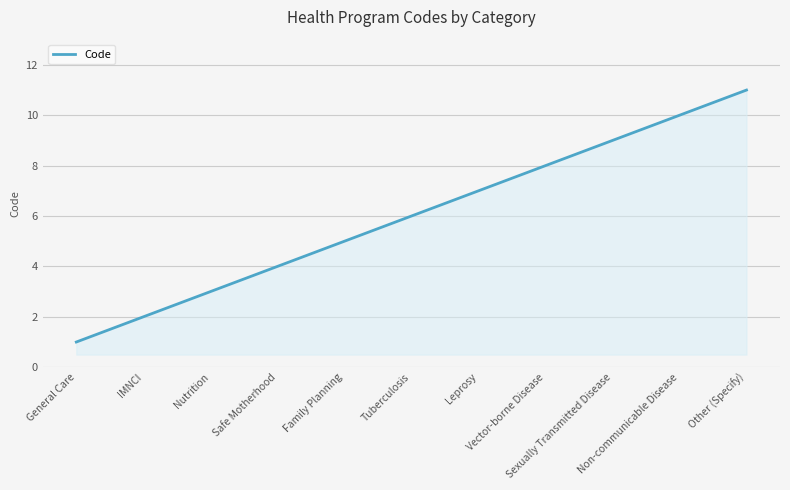

What is the change in value from General Care to Family Planning?

+4